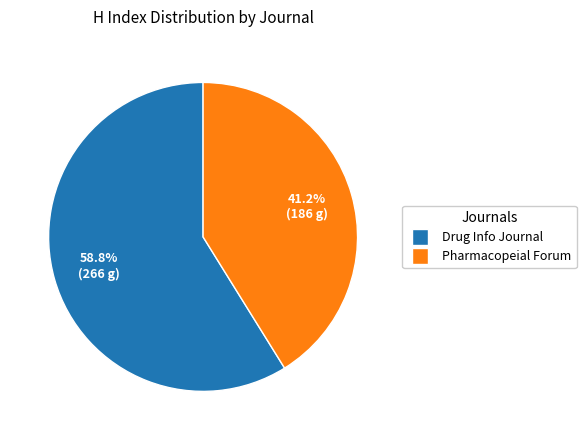

Is there a majority slice in this chart?

Yes